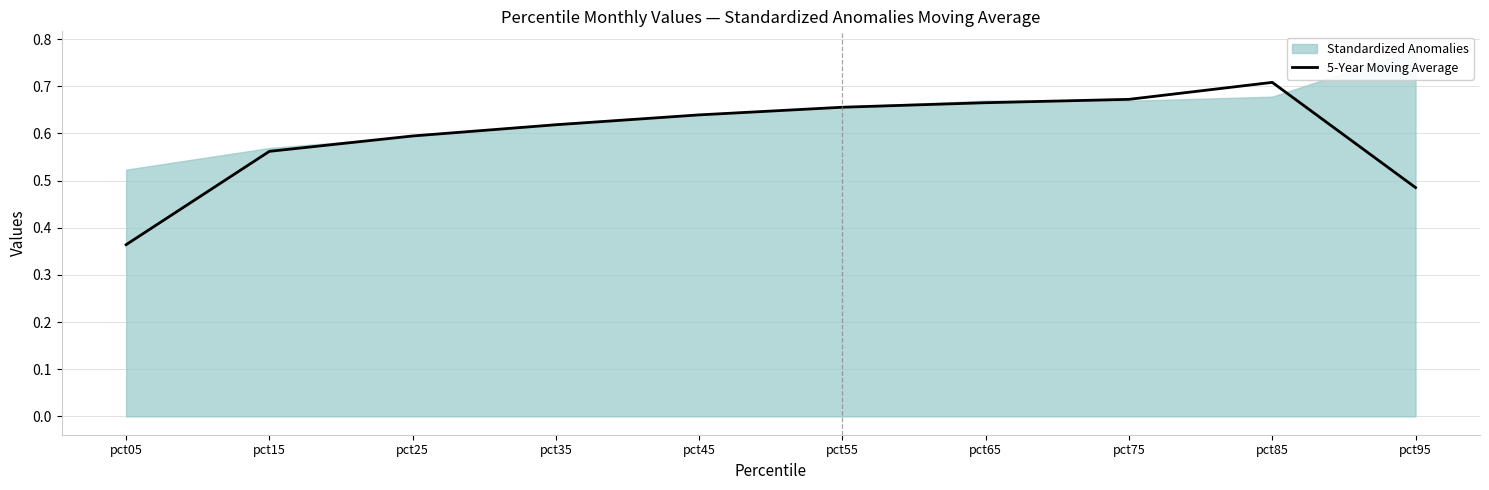

Where is 5-Year Moving Average nearest to the value 0?

pct05